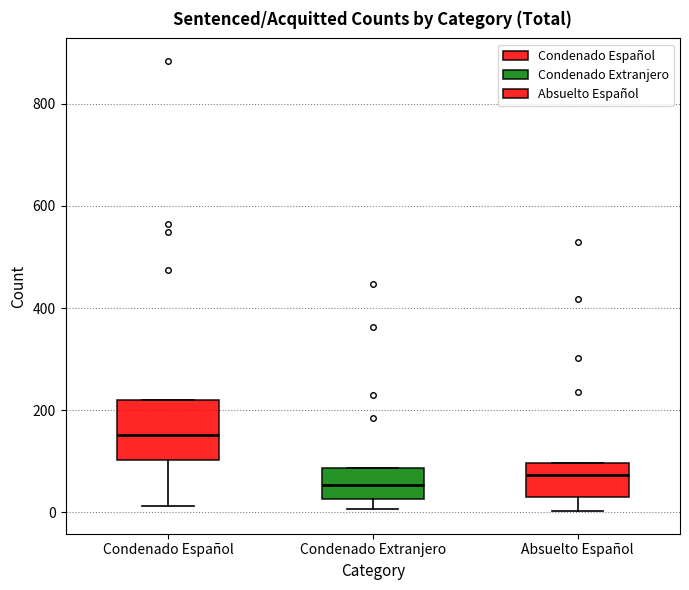

Comparing the boxes themselves (not the whiskers), which one is the tallest?

Condenado Español